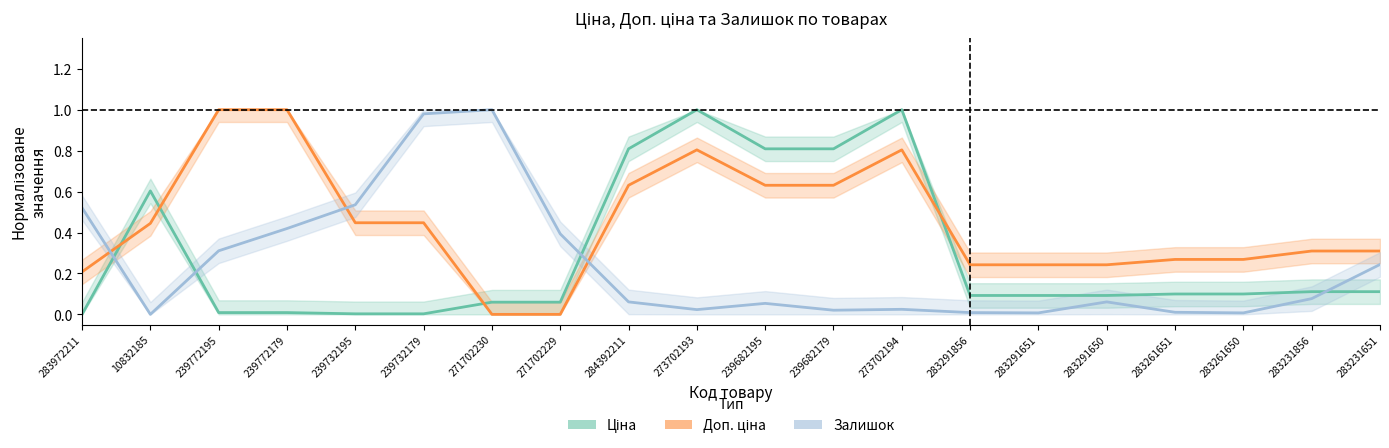

Which category has the lowest value in the Залишок series?

10832185